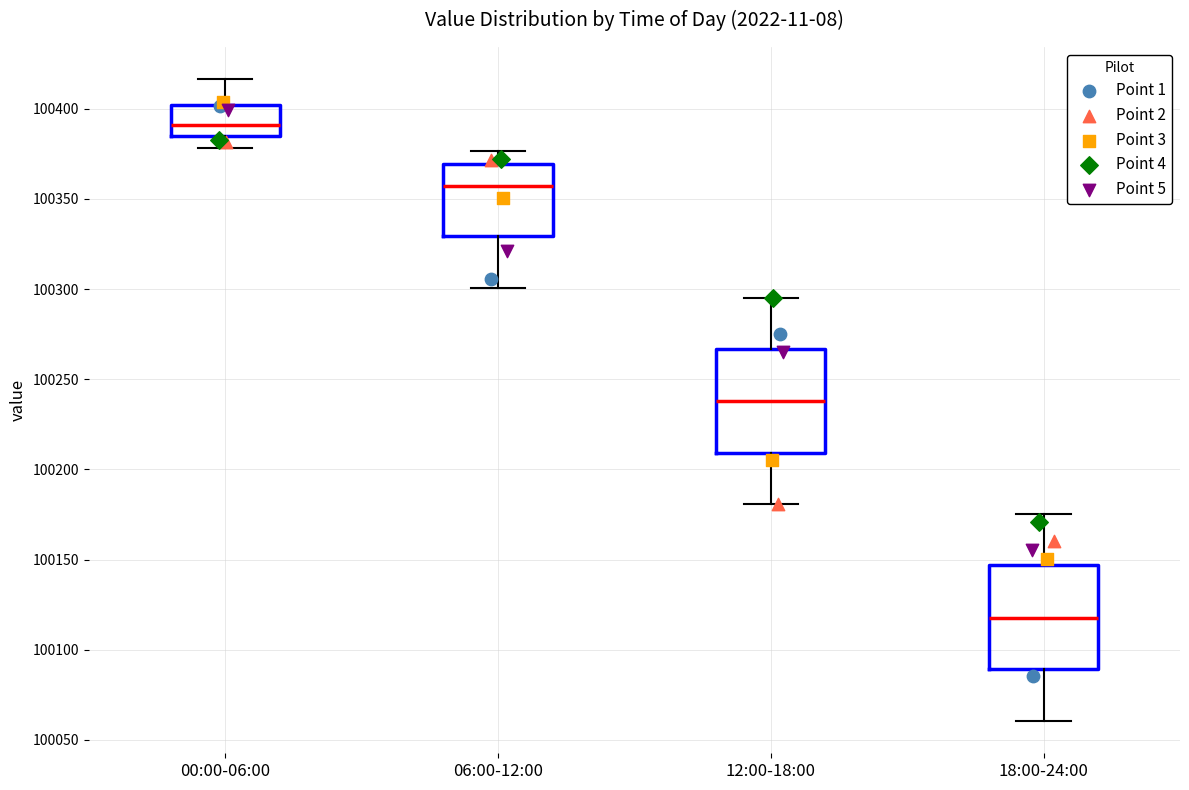

Which box has the lowest median line?

18:00-24:00